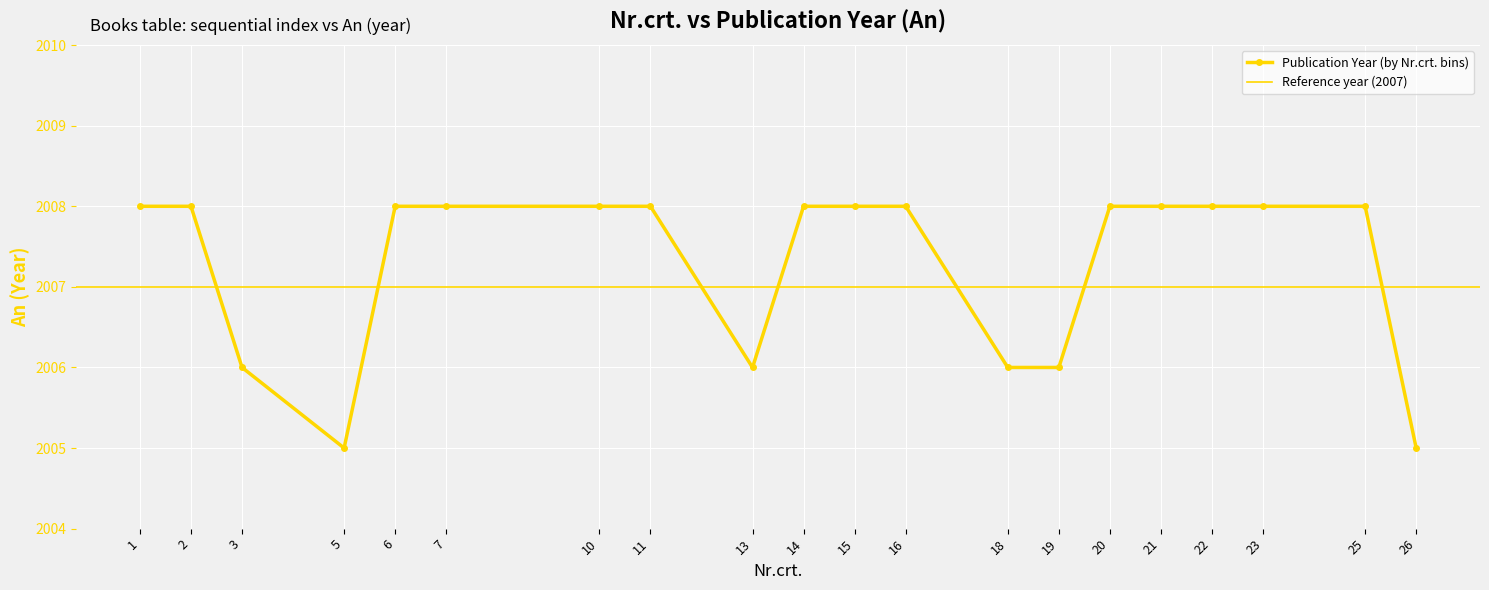

How many distinct data groups are displayed?

1